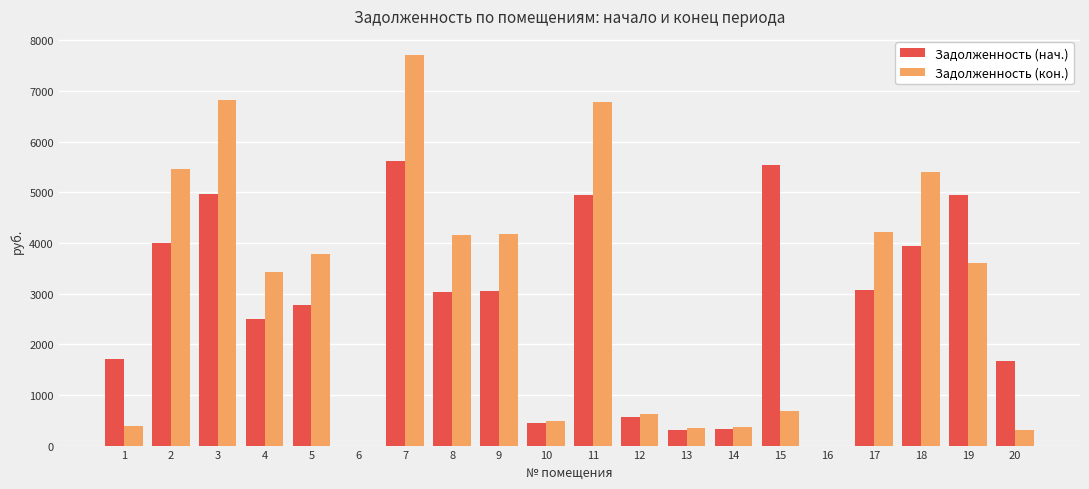

What is the highest value of the Задолженность (кон.) series?

7702.9